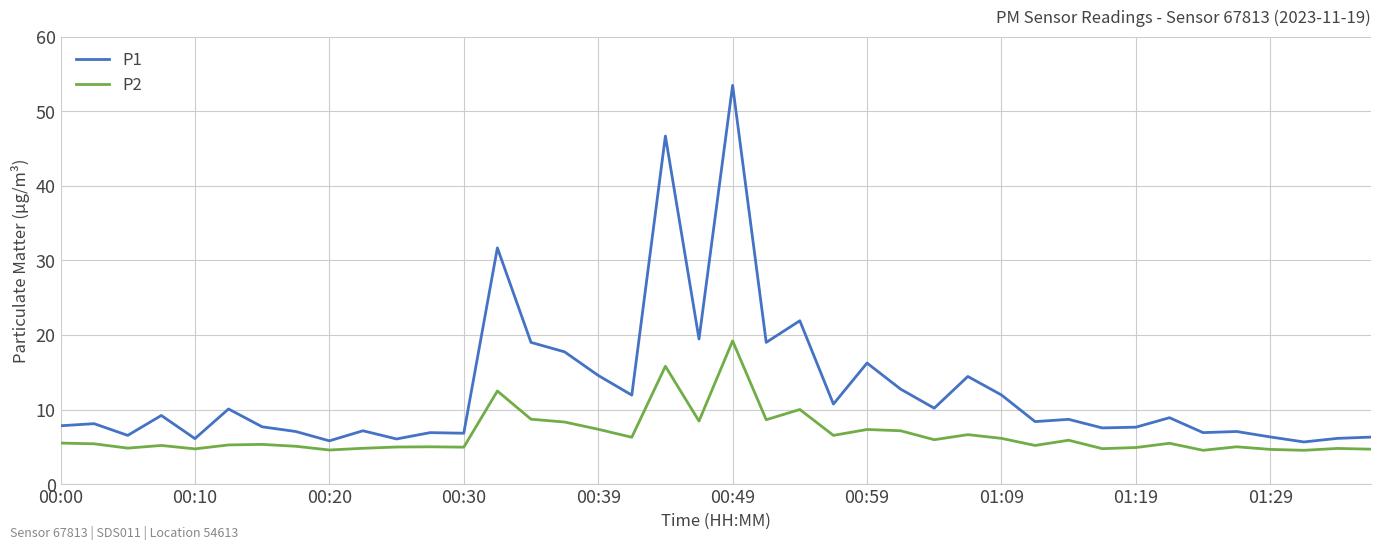

How many lines are shown in the chart?

2